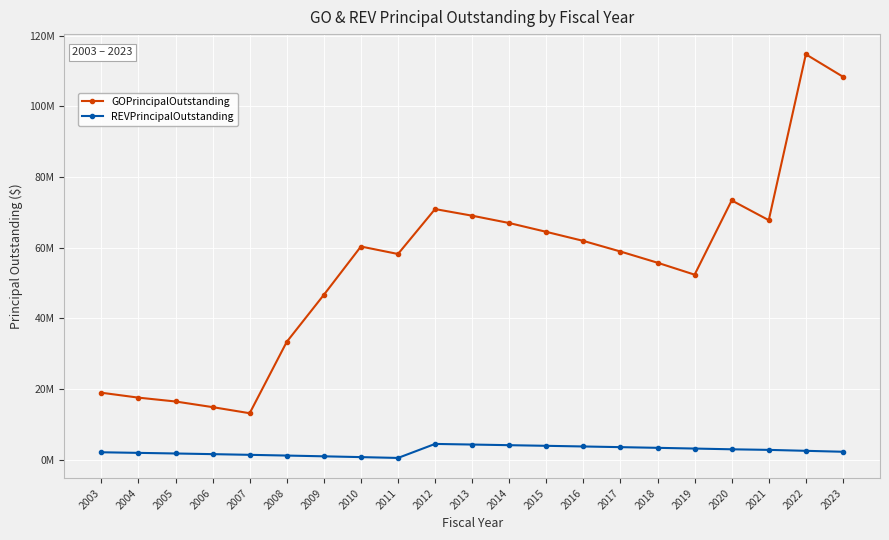

Is this an area chart (filled region under the line)?

No